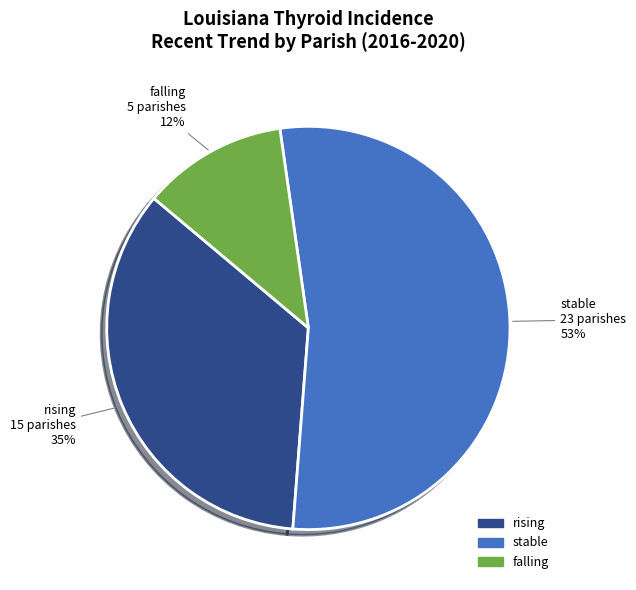

What percentage is the rising slice, to the nearest percent?

35%